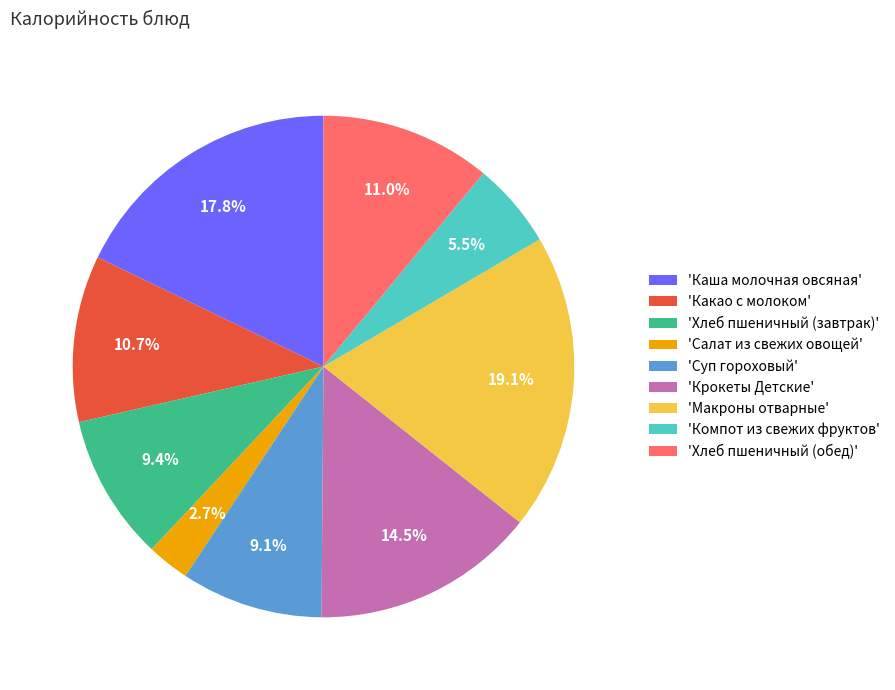

Which has a higher value, 'Суп гороховый' or 'Макроны отварные'?

'Макроны отварные'